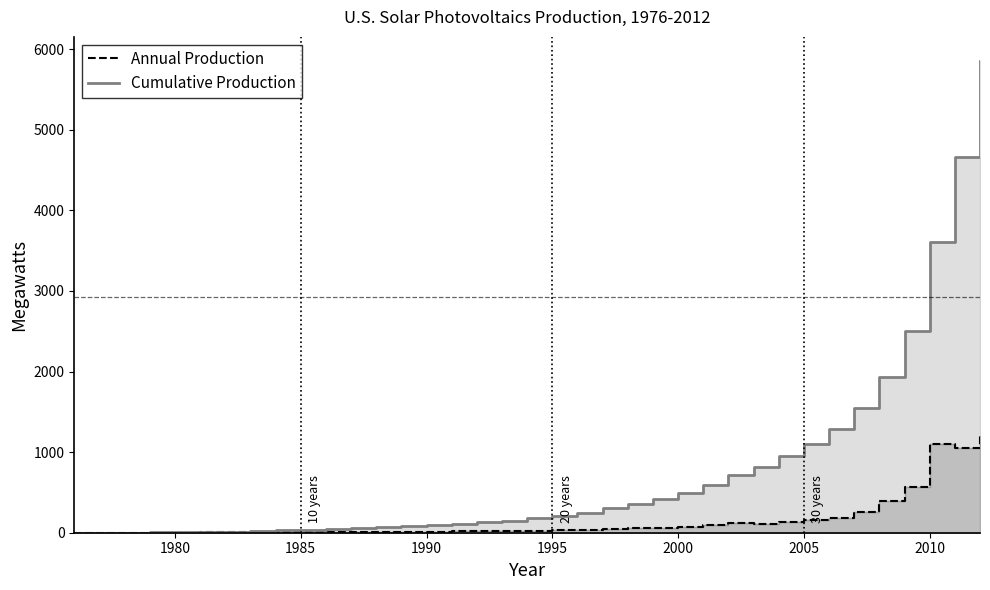

Is the value of Annual Production at 1997 greater than the value of Cumulative Production at 2005?

No